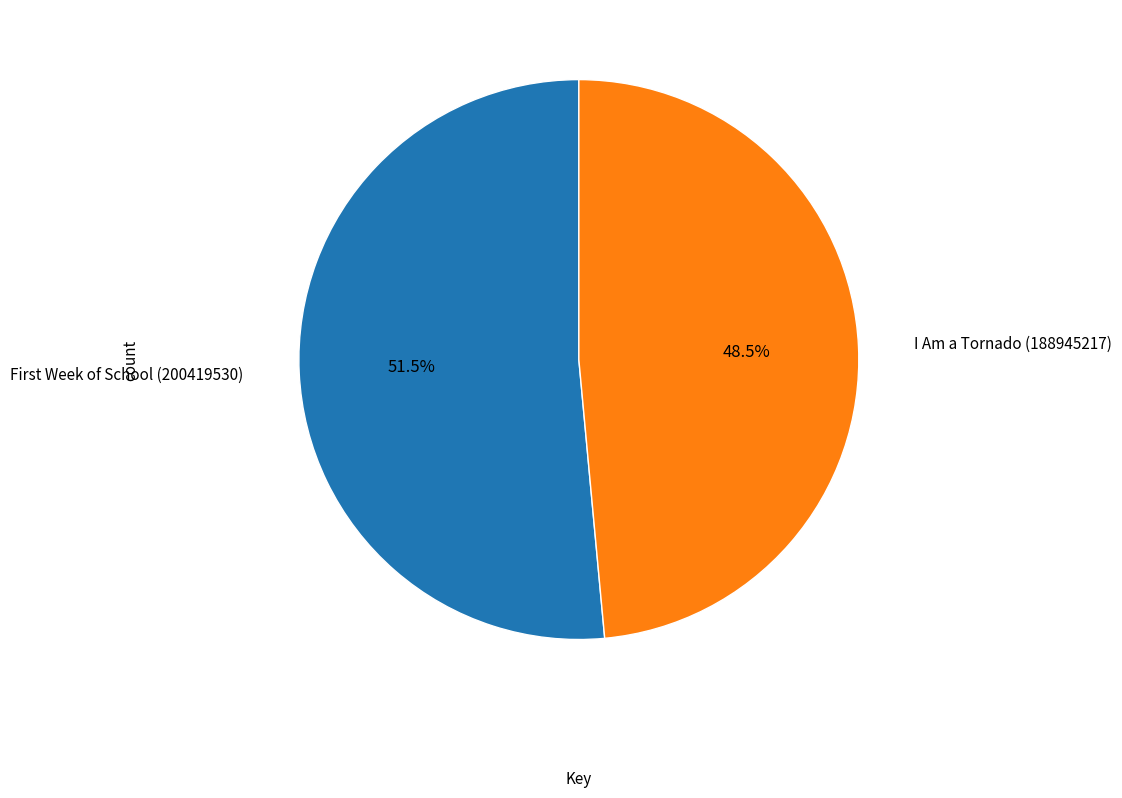

To the nearest percent, what is the difference between the largest and smallest slice percentages?

3%